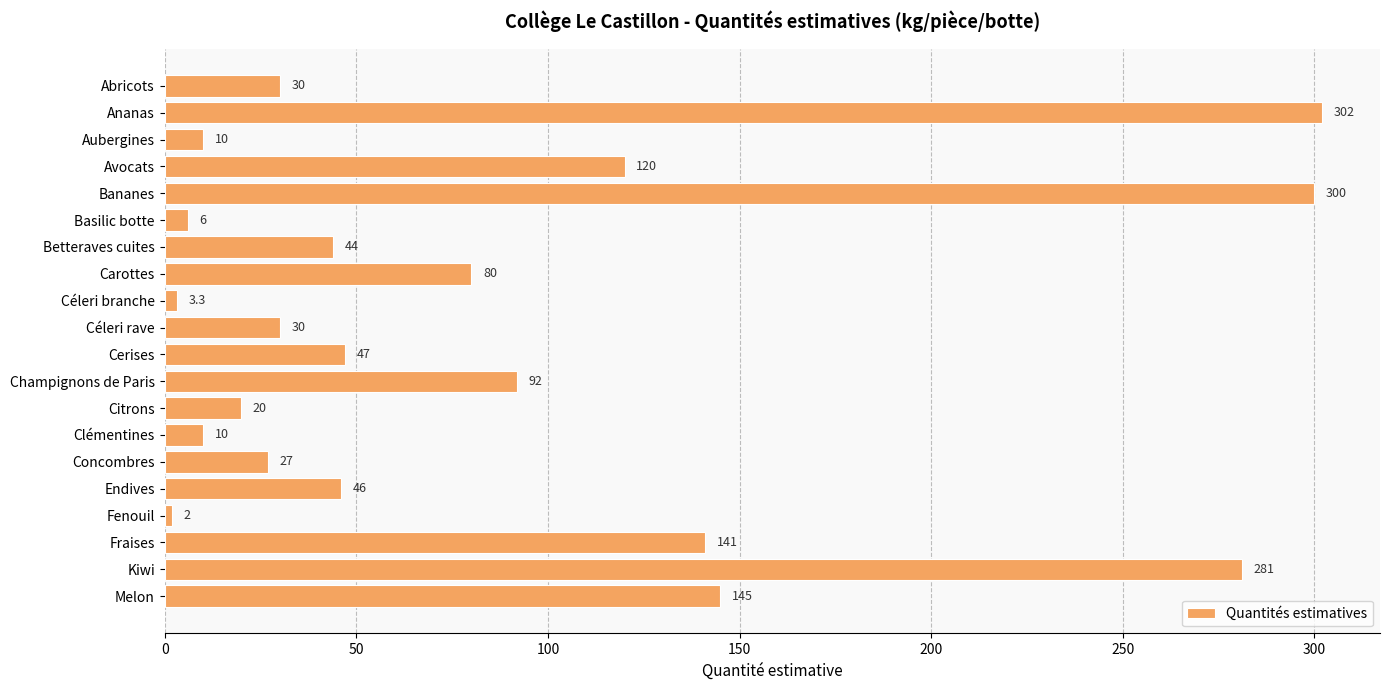

What is the change in value from Bananes to Citrons?

-280.0